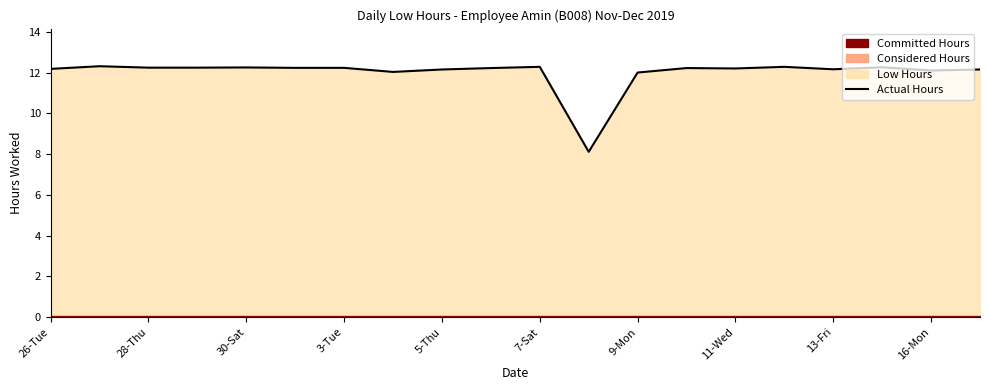

What is the minimum value shown in the chart?

8.1